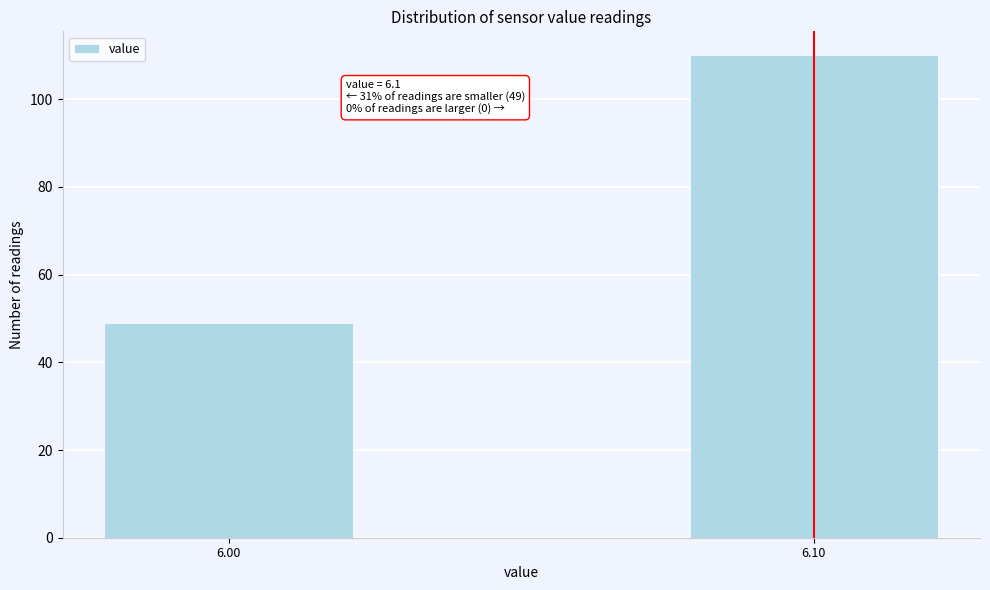

Reading right to left, list all the values displayed in this chart.

6.10=110	6.00=49